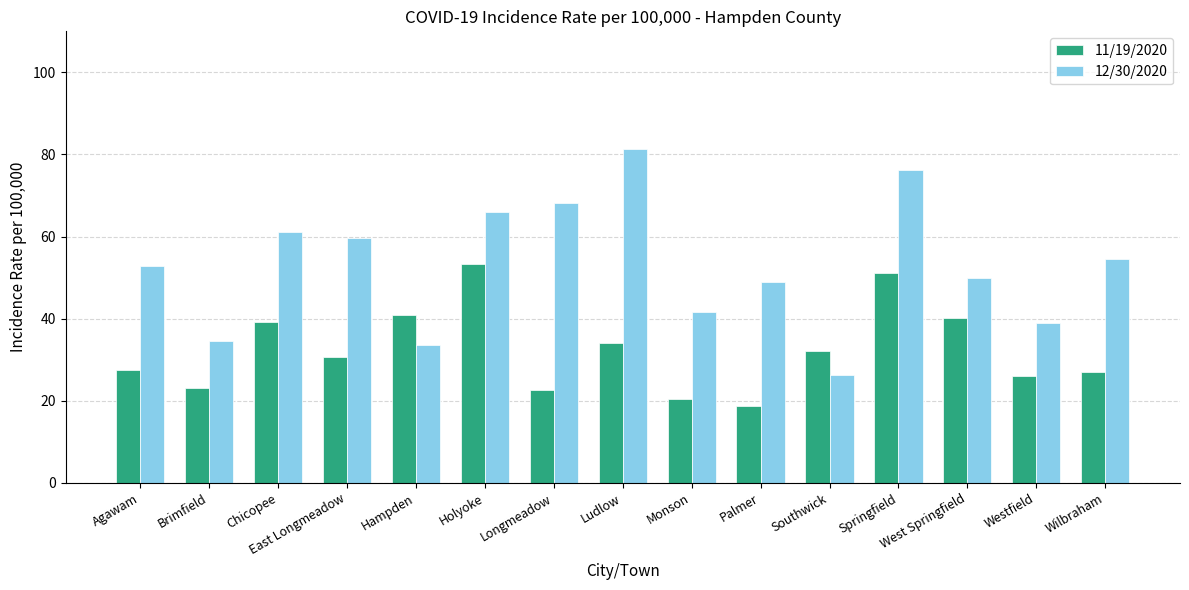

Between Holyoke and Ludlow, which series saw the biggest shift?

11/19/2020